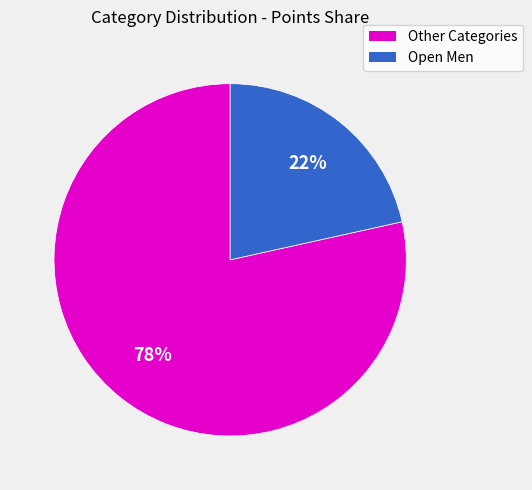

Which slice represents more than half of the pie?

Other Categories